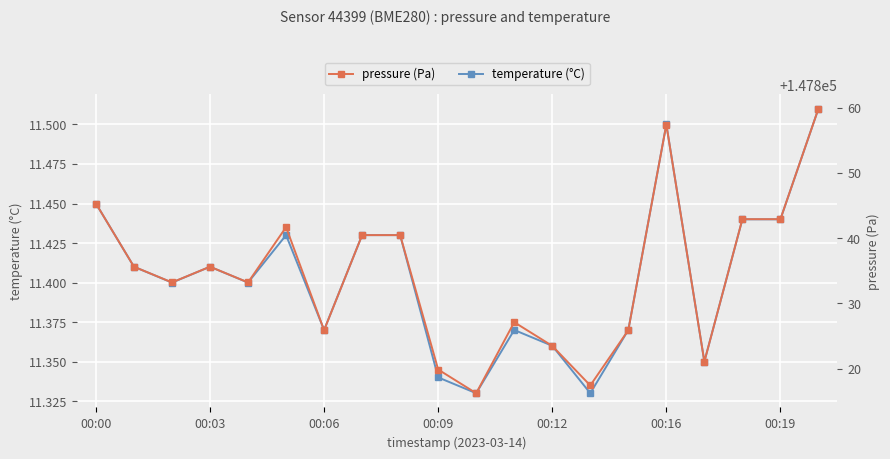

Read the pressure (Pa) value at 10.

147816.2